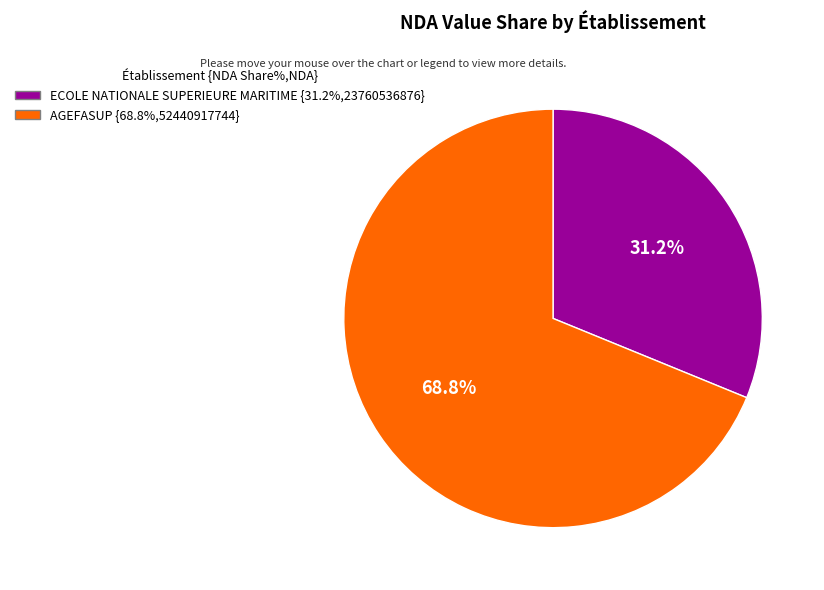

How many segments does this pie chart have?

2